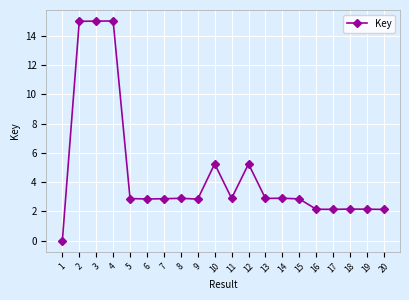

The value at 5 is 2.9. True or false?

True